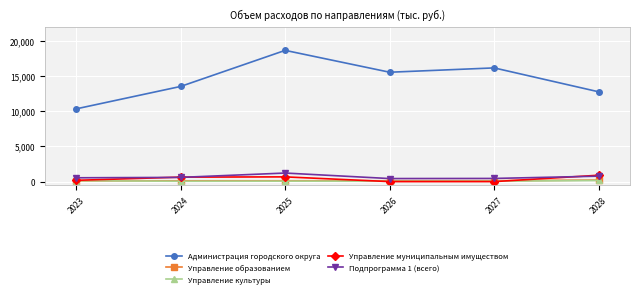

What is the total value across all series at 2024?

14909.5